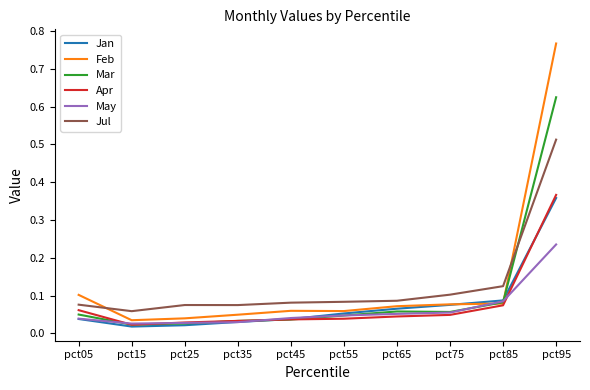

At which label does May reach its peak?

pct95